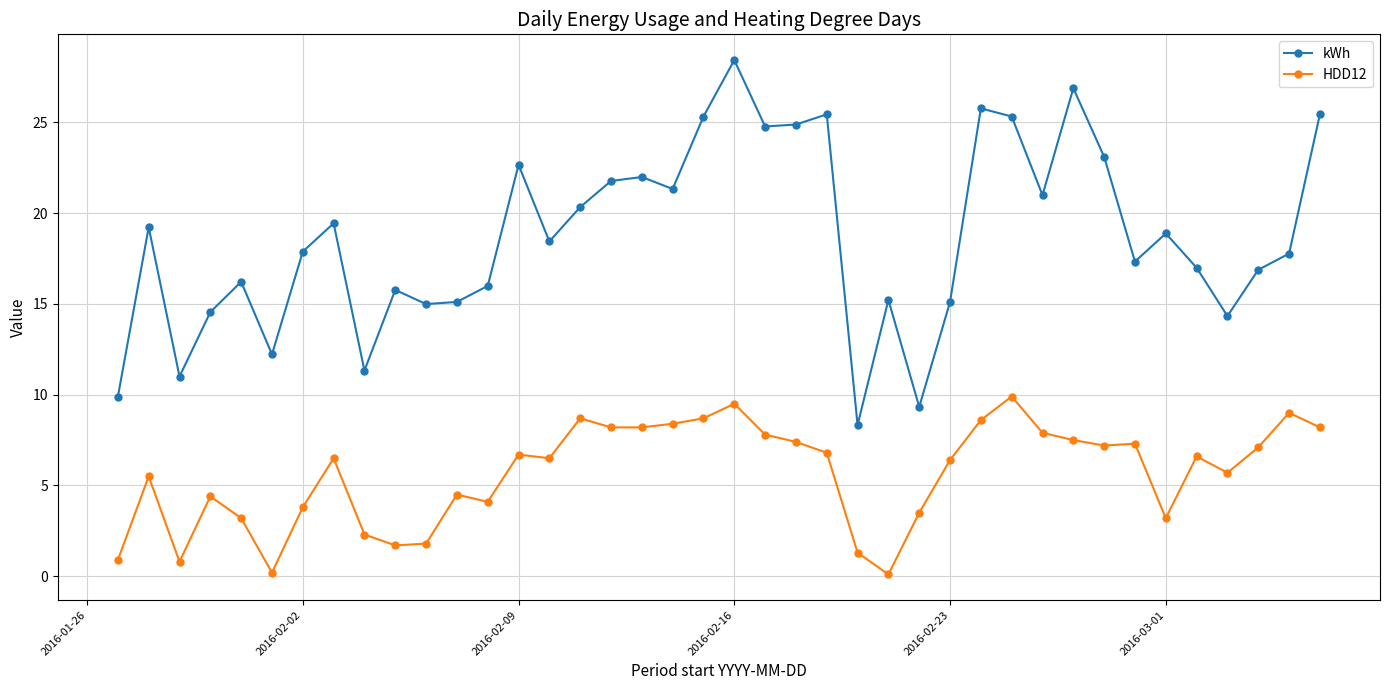

What is the greatest value displayed?

28.4